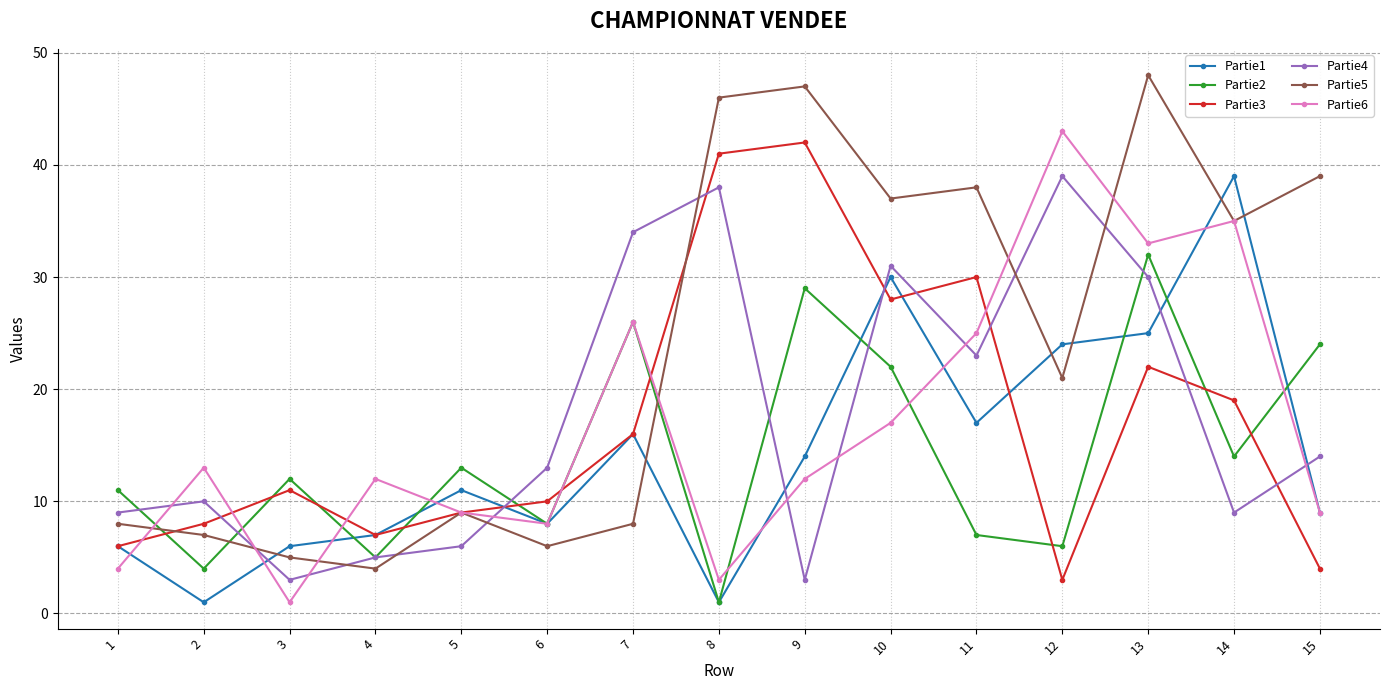

How many lines are shown in the chart?

6